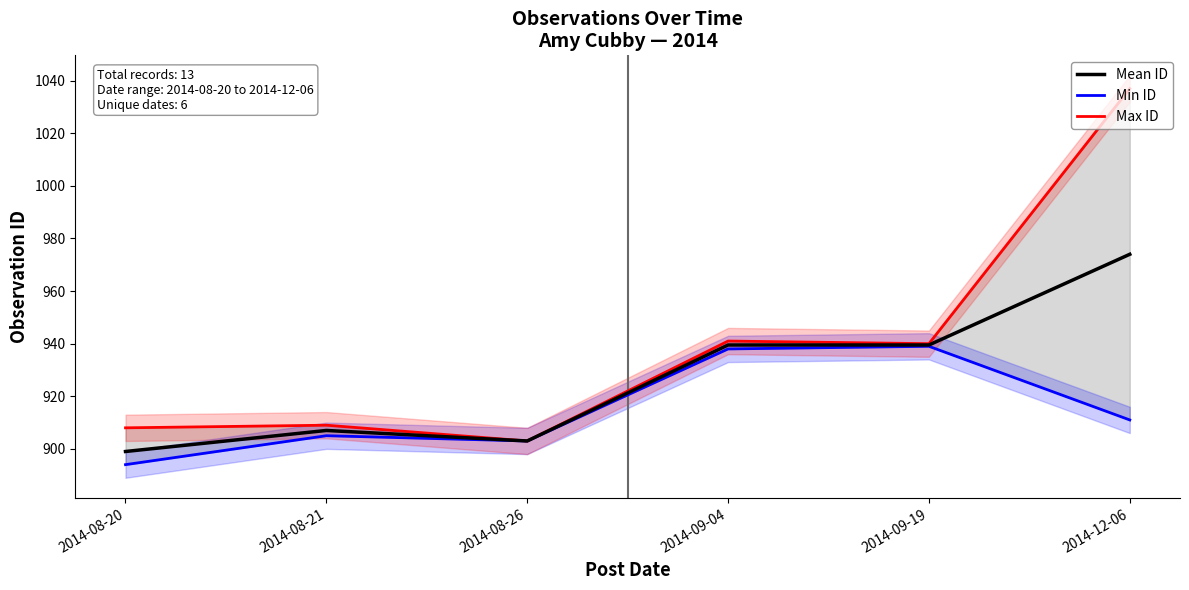

At 2014-12-06, list the series in order from smallest to largest.

Min ID, Mean ID, Max ID